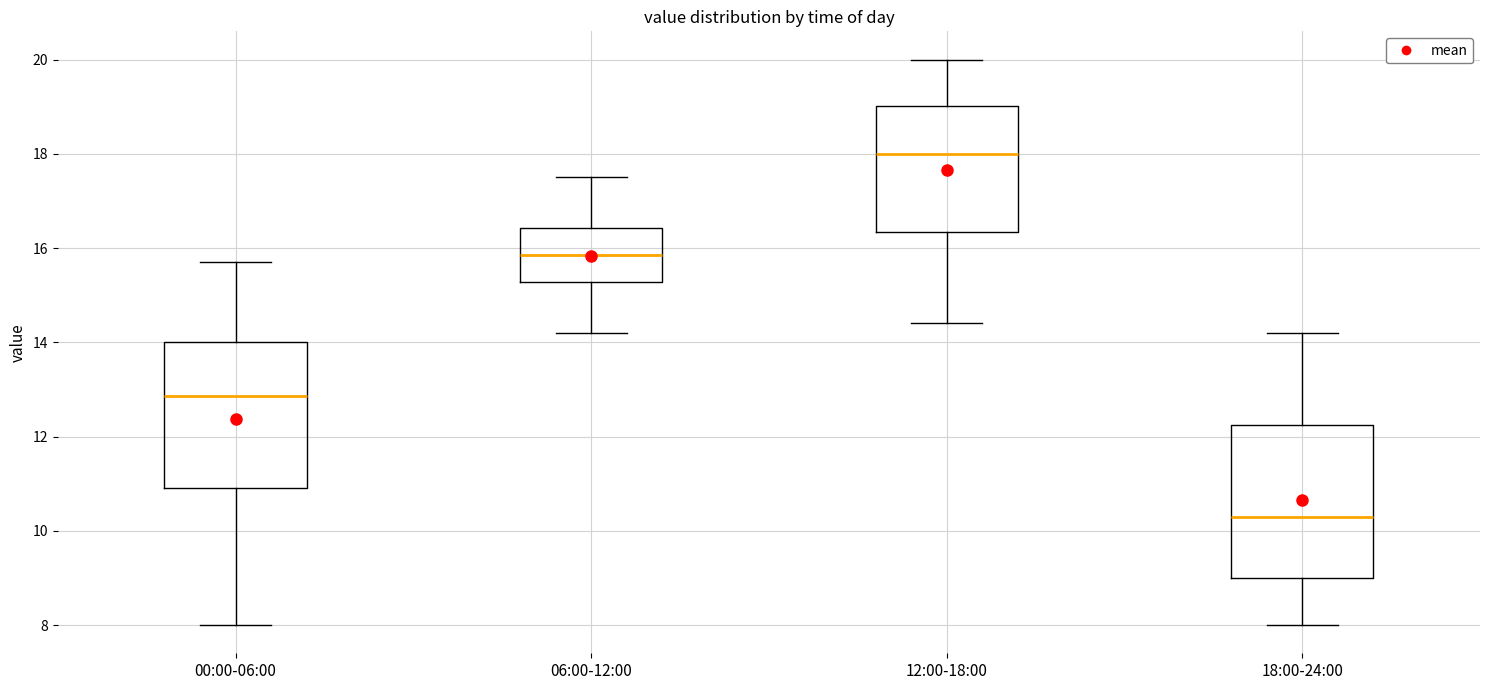

Reading left to right, read every box against the y-axis: the position of its median line, the range the box covers, and the ends of its whiskers. The values are not printed on the chart, so give them approximately, as read against the axis.

00:00-06:00: median 12.8, box 11.0 to 14.0, whiskers 8.0 to 15.8
06:00-12:00: median 15.8, box 15.2 to 16.4, whiskers 14.2 to 17.6
12:00-18:00: median 18.0, box 16.4 to 19.0, whiskers 14.4 to 20.0
18:00-24:00: median 10.4, box 9.0 to 12.2, whiskers 8.0 to 14.2